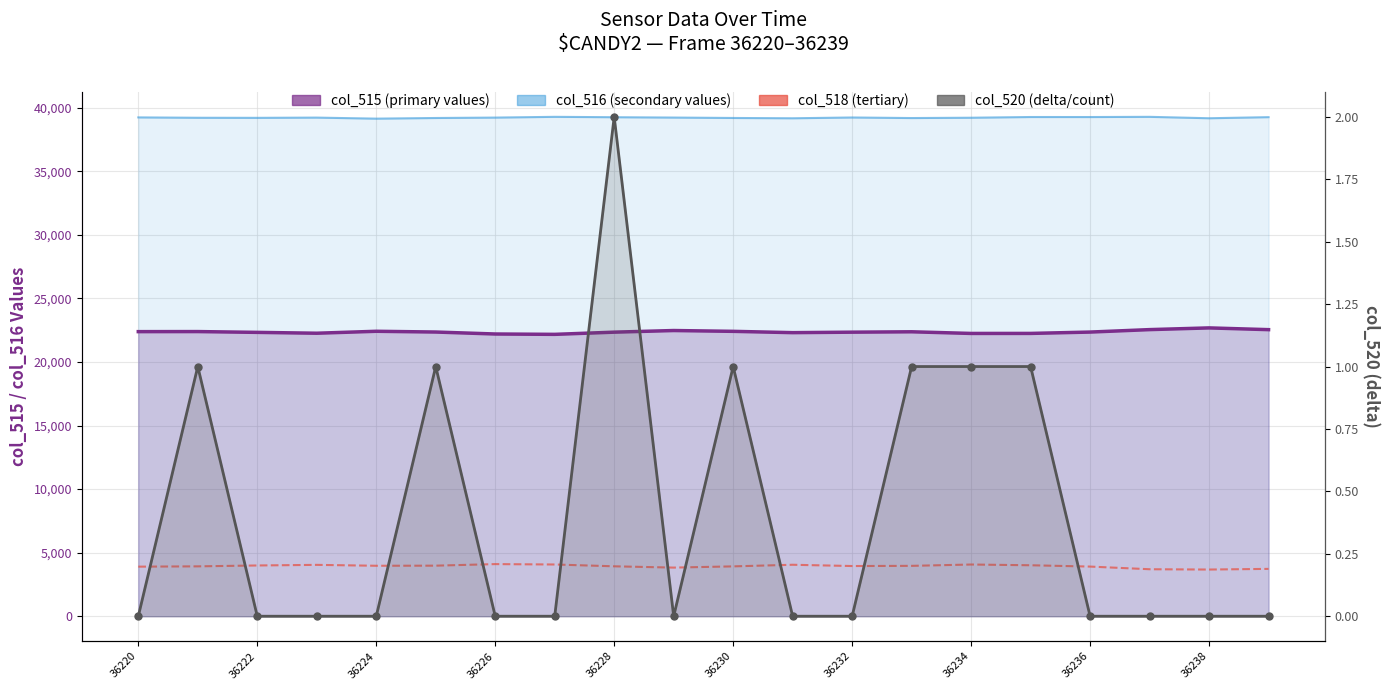

The value of col_520 (delta) at 36232 is 1. True or false?

False